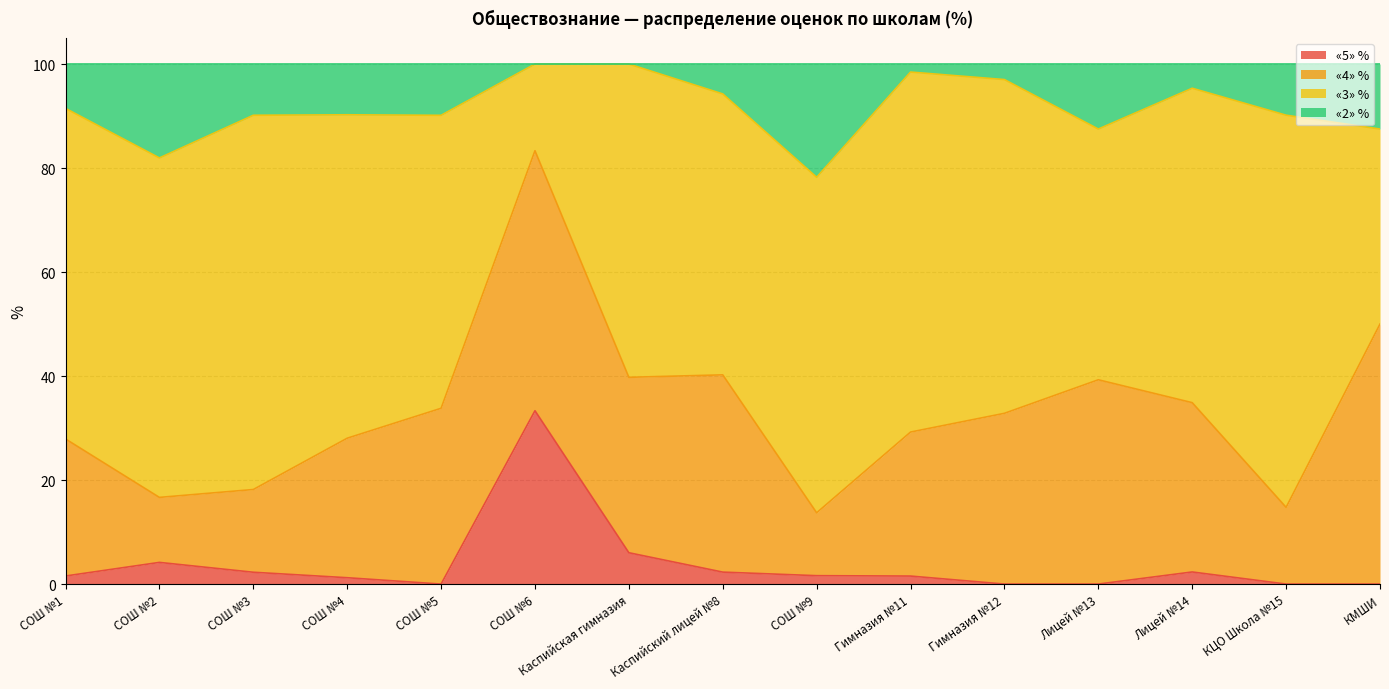

What is the total value across all series at Лицей №14?

100.0